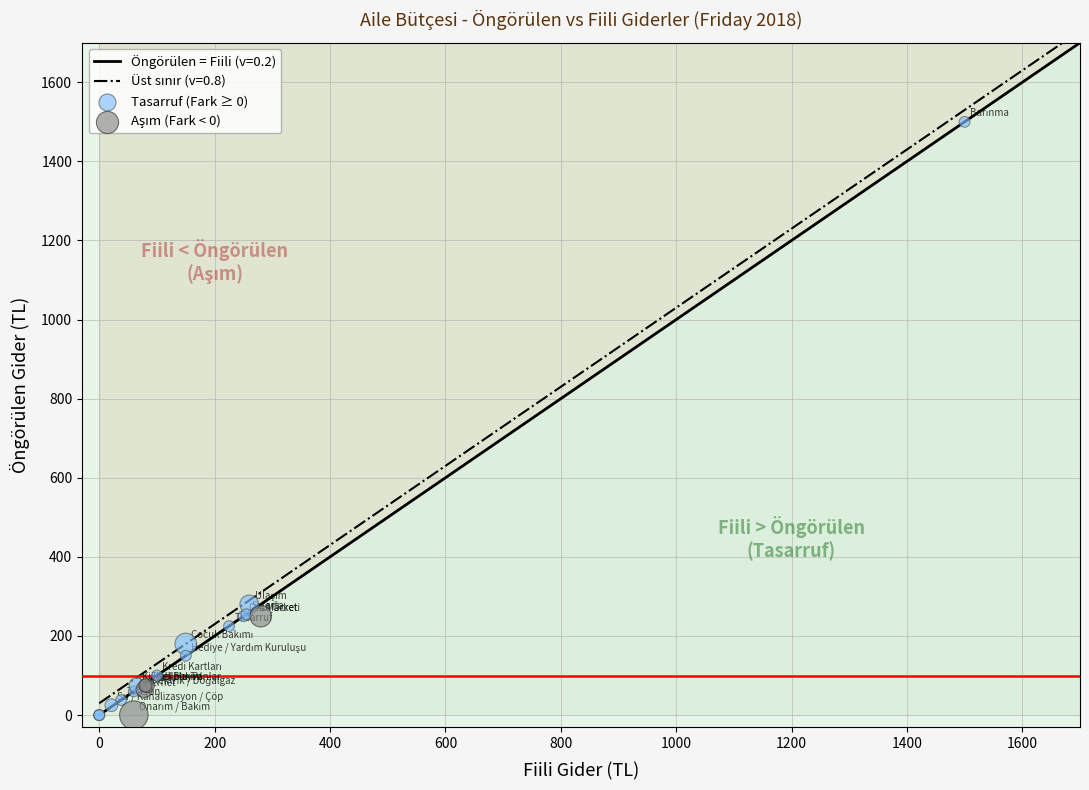

Which series has the widest spread of Y values?

Tasarruf (Fark ≥ 0)